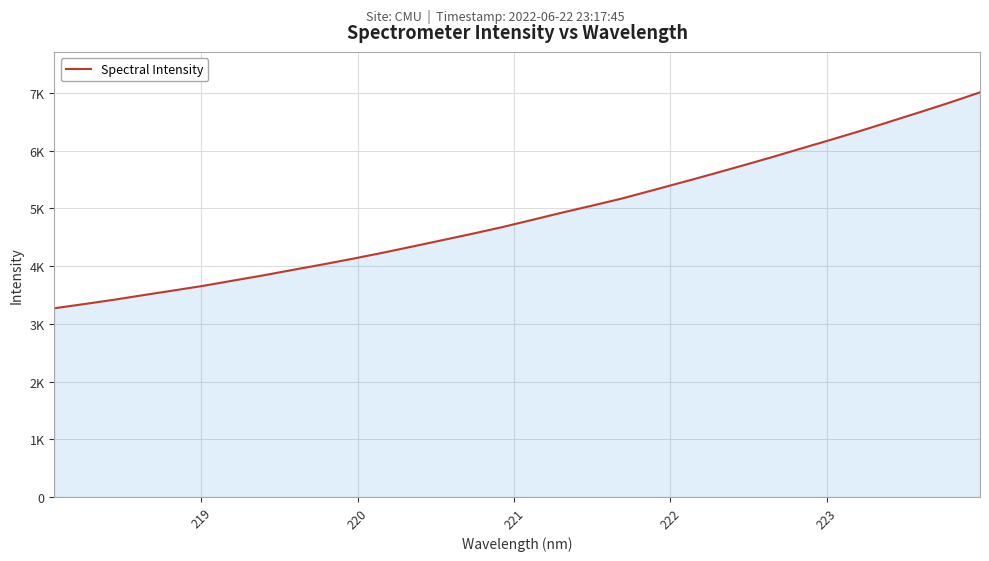

Is this an area chart (filled region under the line)?

Yes